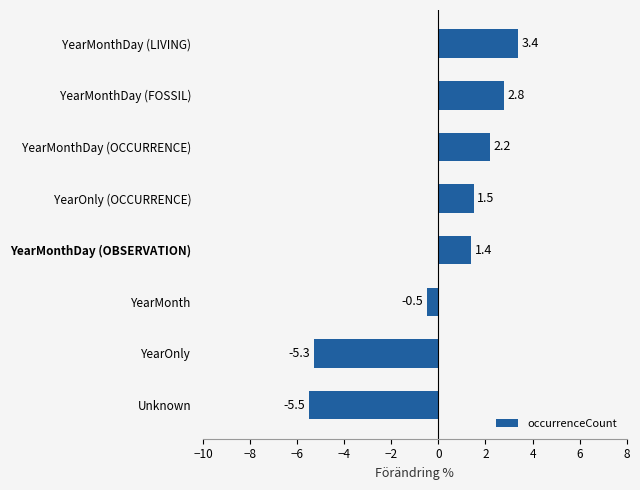

List the labels in order of value, smallest first.

Unknown, YearOnly, YearMonth, YearMonthDay (OBSERVATION), YearOnly (OCCURRENCE), YearMonthDay (OCCURRENCE), YearMonthDay (FOSSIL), YearMonthDay (LIVING)